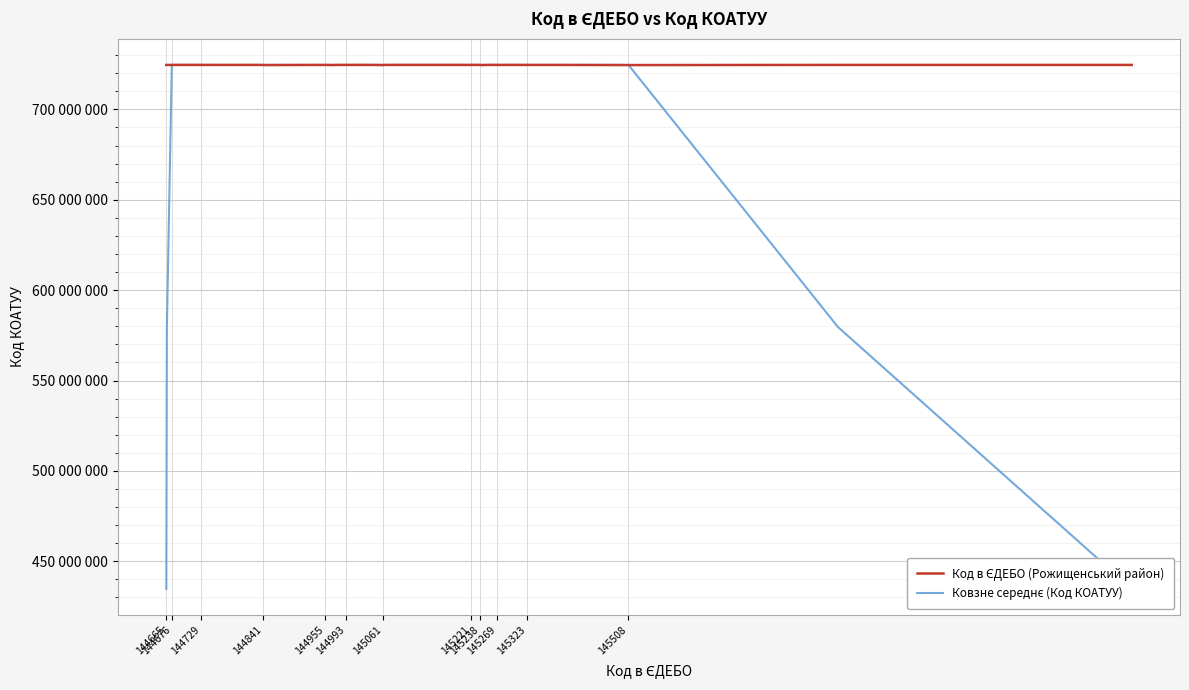

The Ковзне середнє (Код КОАТУУ) series shows 724568182.8 at 145508. True or false?

True